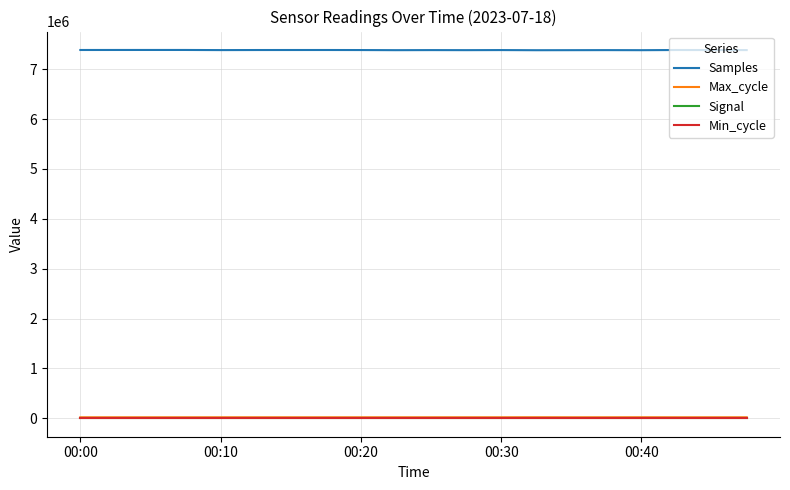

True or false: Signal and Samples intersect in this chart.

False